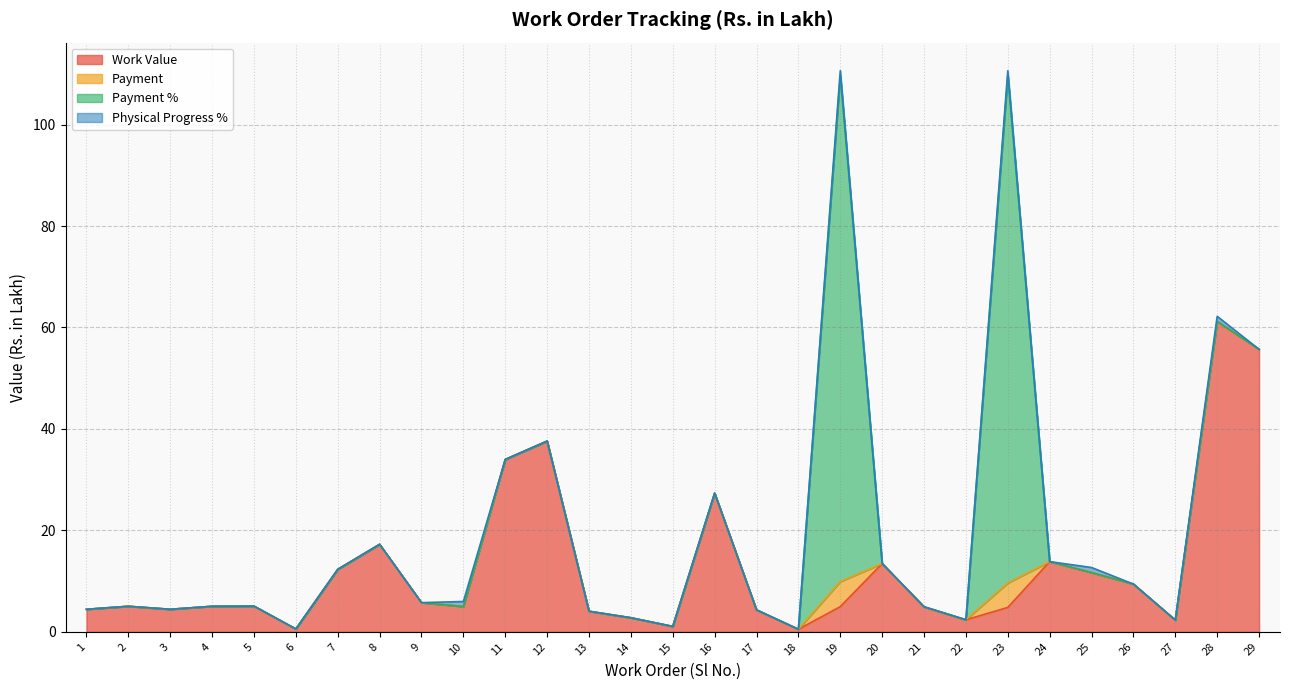

What is the total value across all series at 12?

37.6